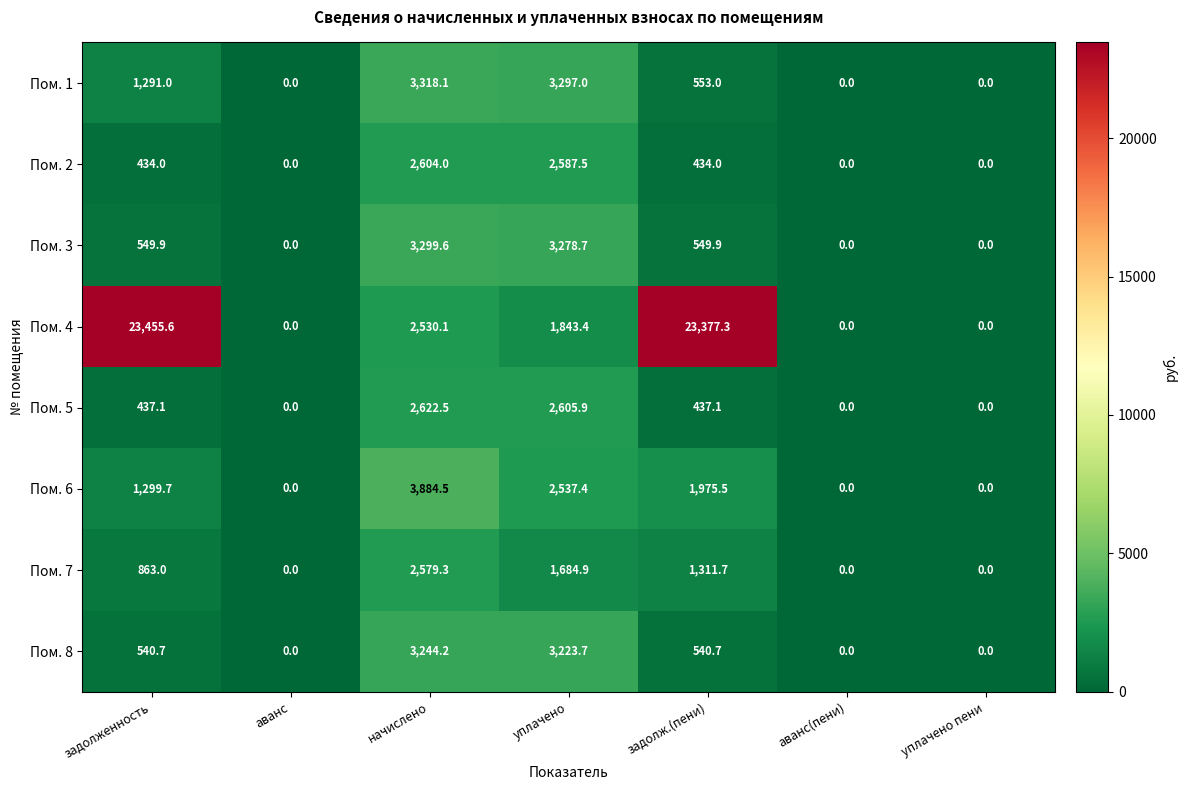

How many data points does each series have?

7